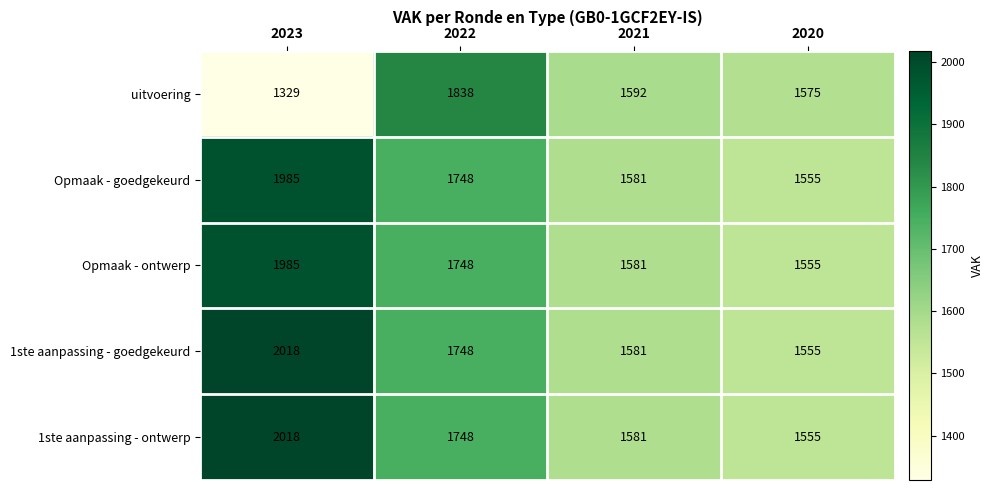

At how many categories does at least one series exceed 1373?

4